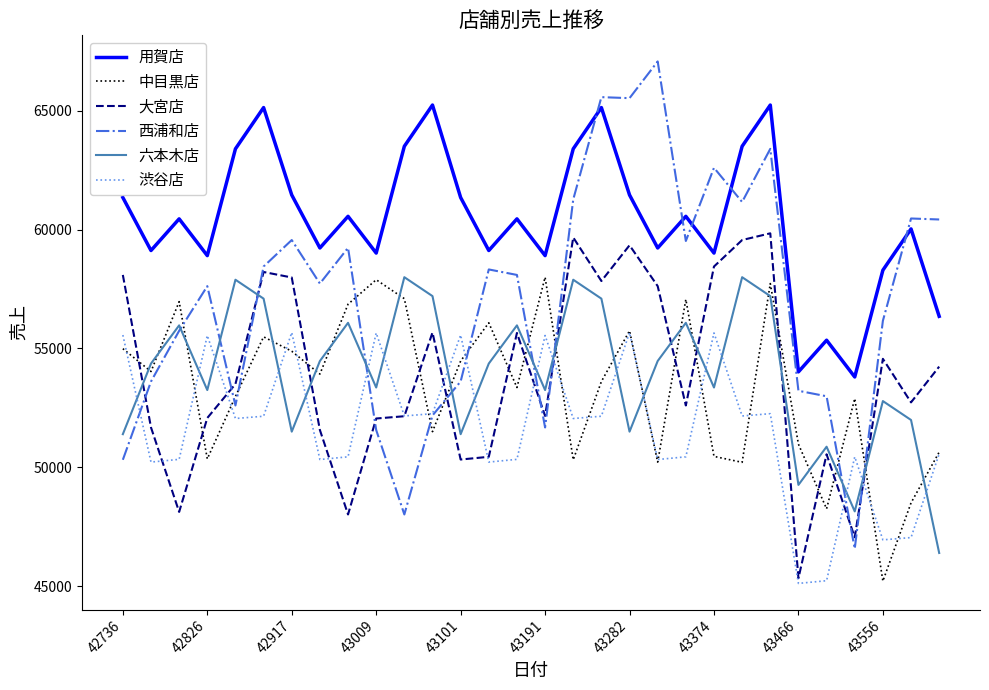

True or false: 用賀店 and 大宮店 cross at least once.

False